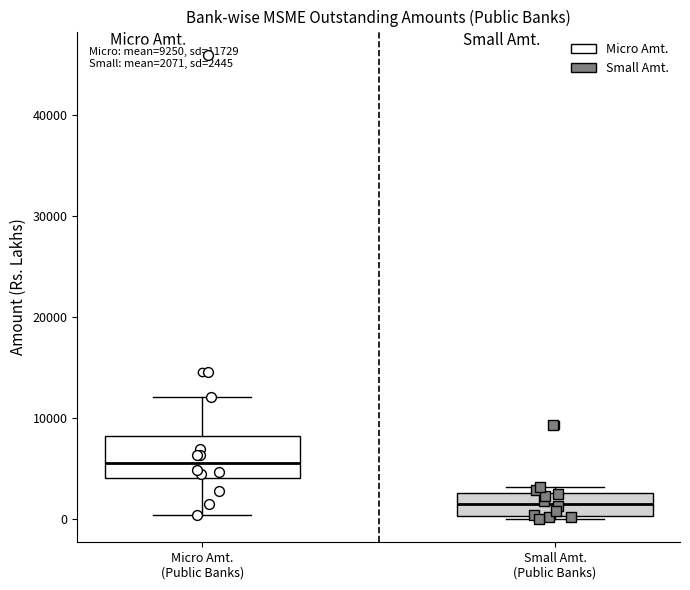

Which box's median line is the lowest?

Small Amt. (Public Banks)